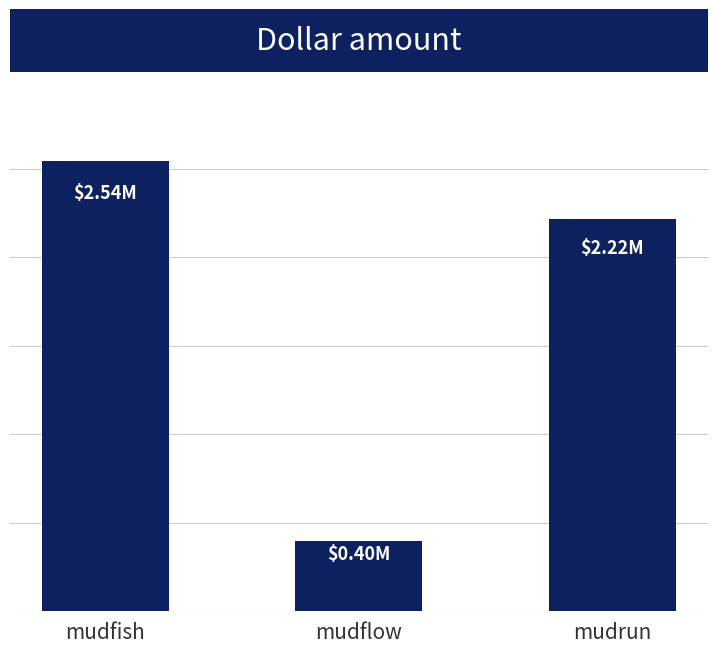

What is the difference between the values at mudflow and mudfish?

2146944